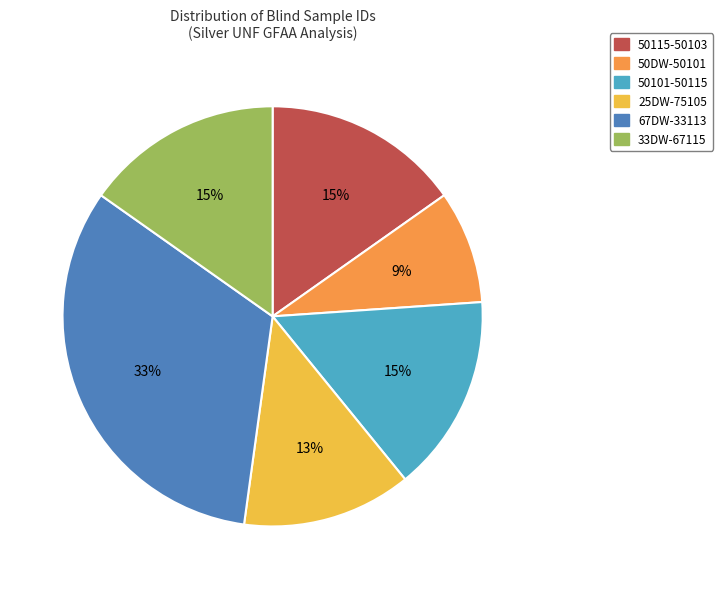

Does 50101-50115 account for over 50% of the chart?

No